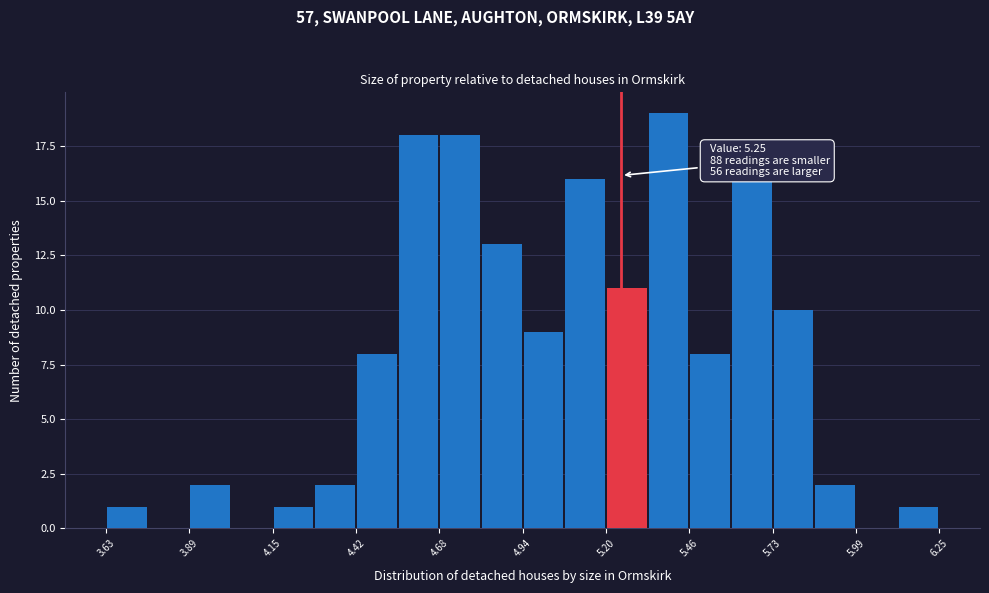

Around what value on the x-axis is the tallest bar? Give the approximate position of its centre, as read against the axis.

5.40